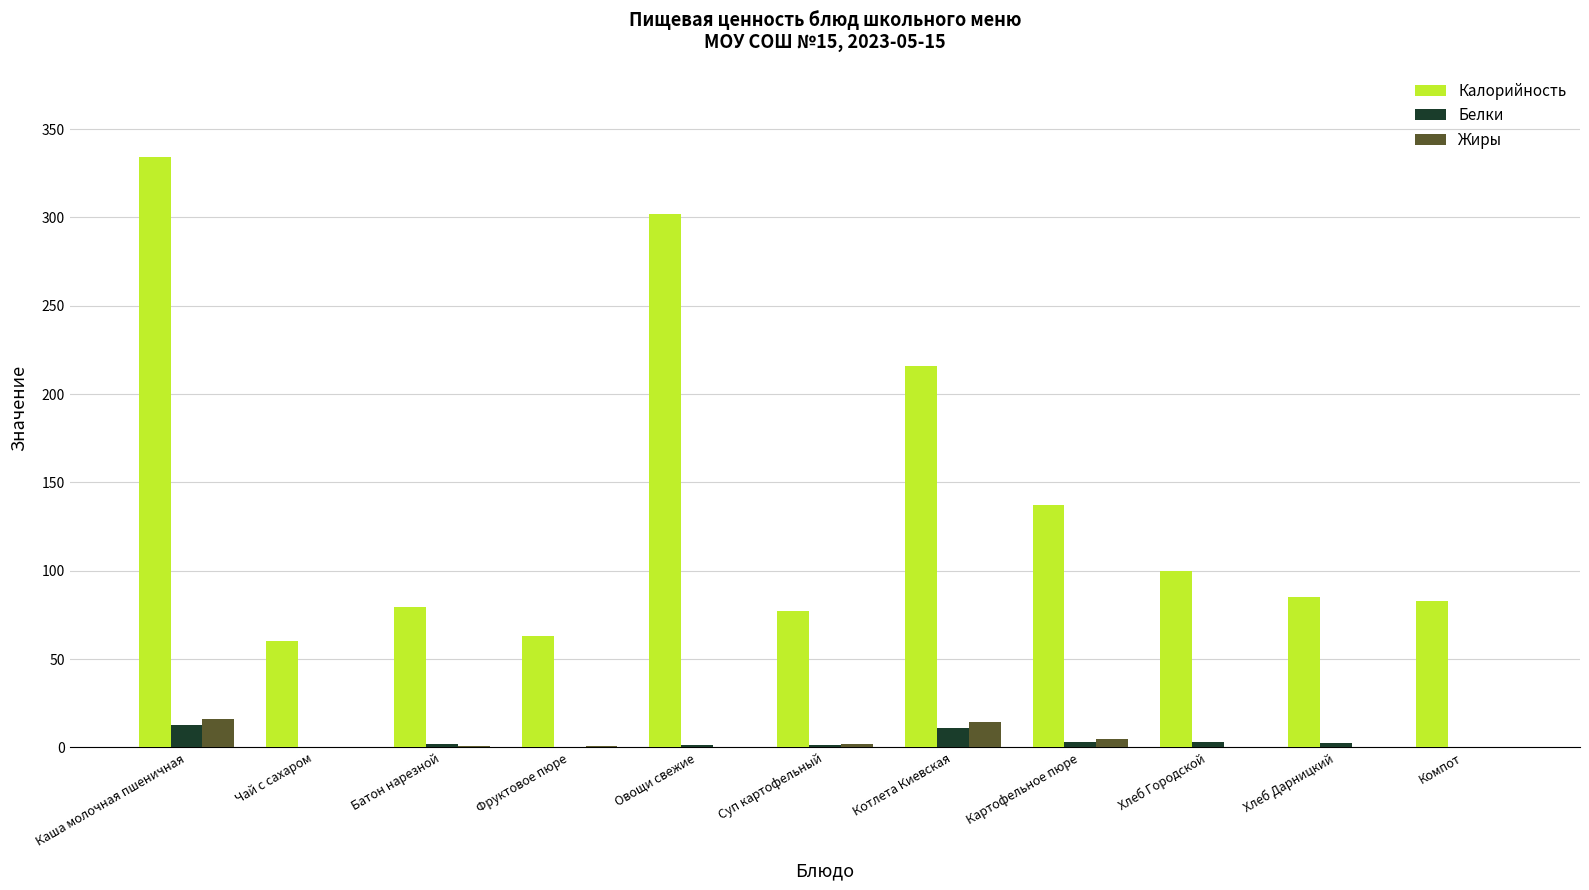

What is the sum of all Белки values?

38.8